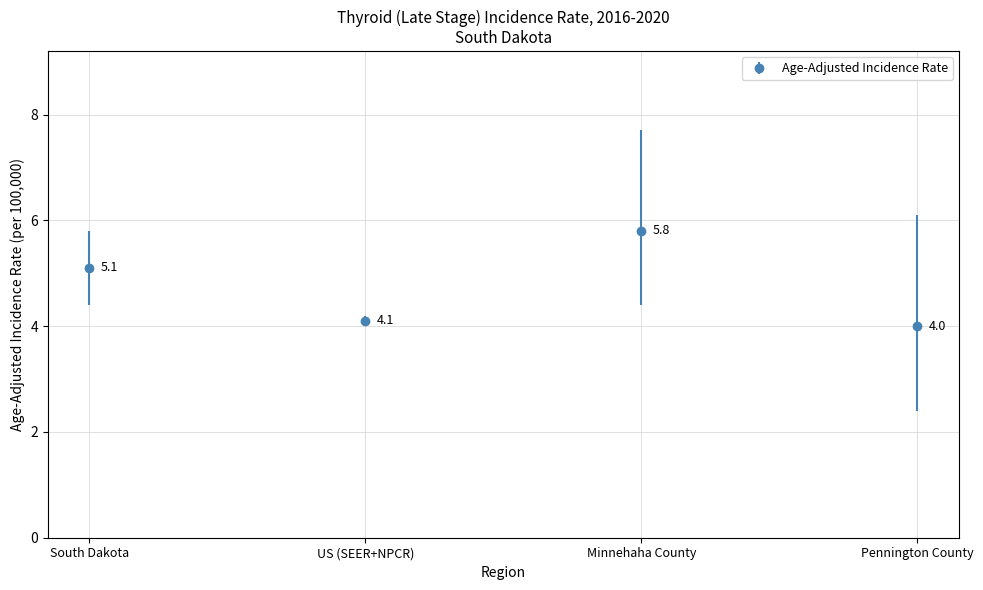

The chart shows a value of 2.6 at Pennington County. True or false?

False